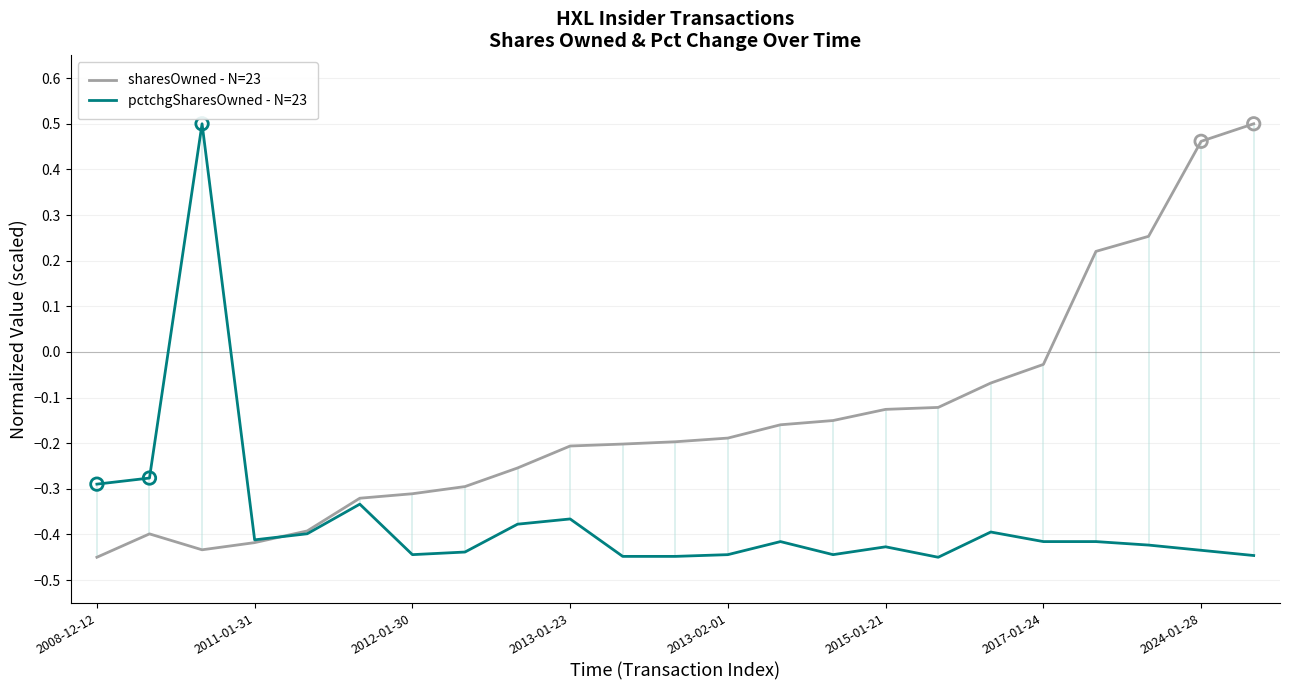

What are all the series names shown in the legend?

sharesOwned - N=23, pctchgSharesOwned - N=23